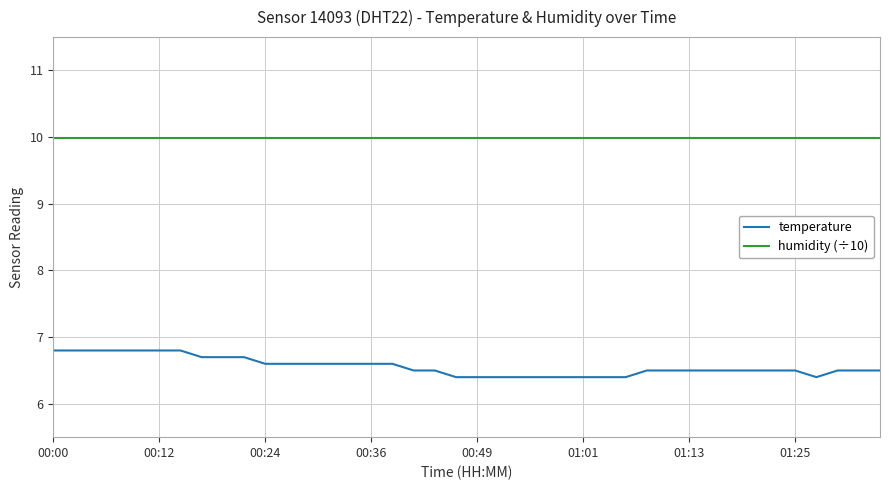

What is the smallest value displayed?

6.4